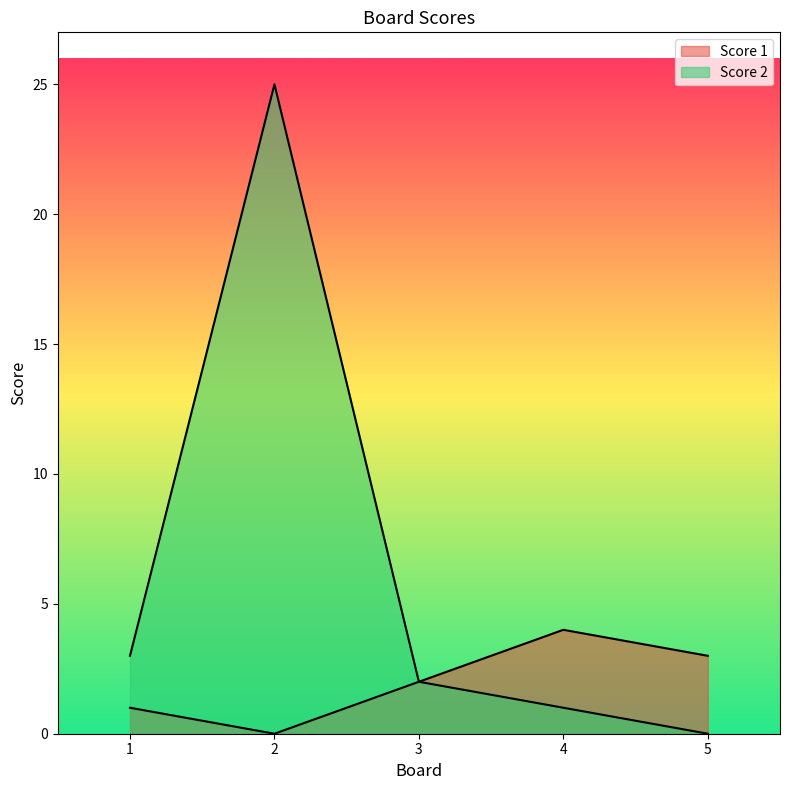

List the series in order of their overall mean, highest first.

Score 2, Score 1